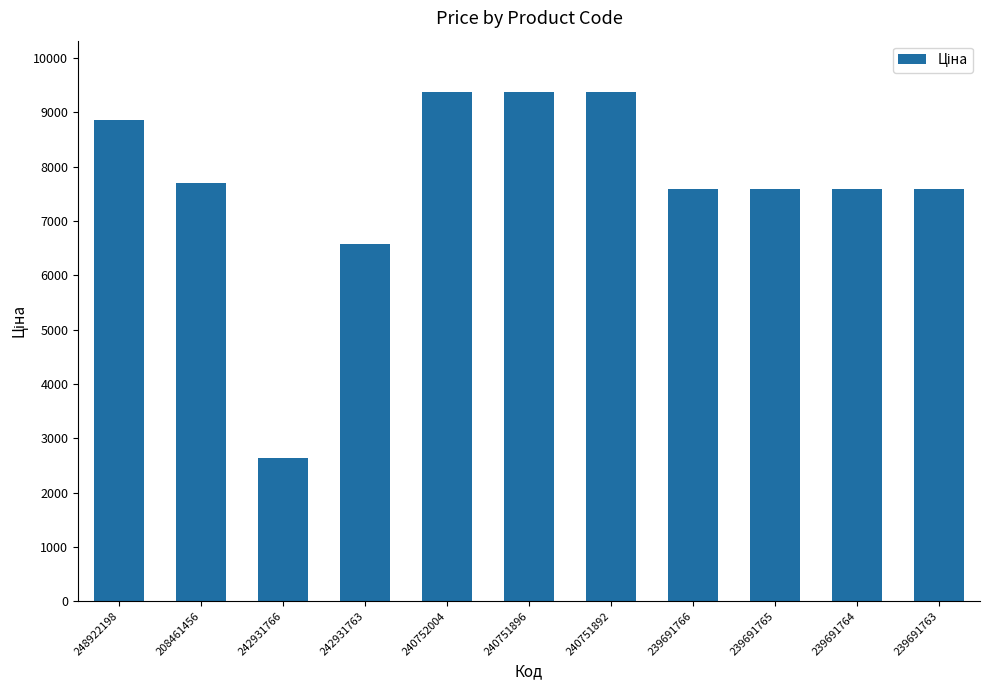

What is the smallest value displayed?

2627.5